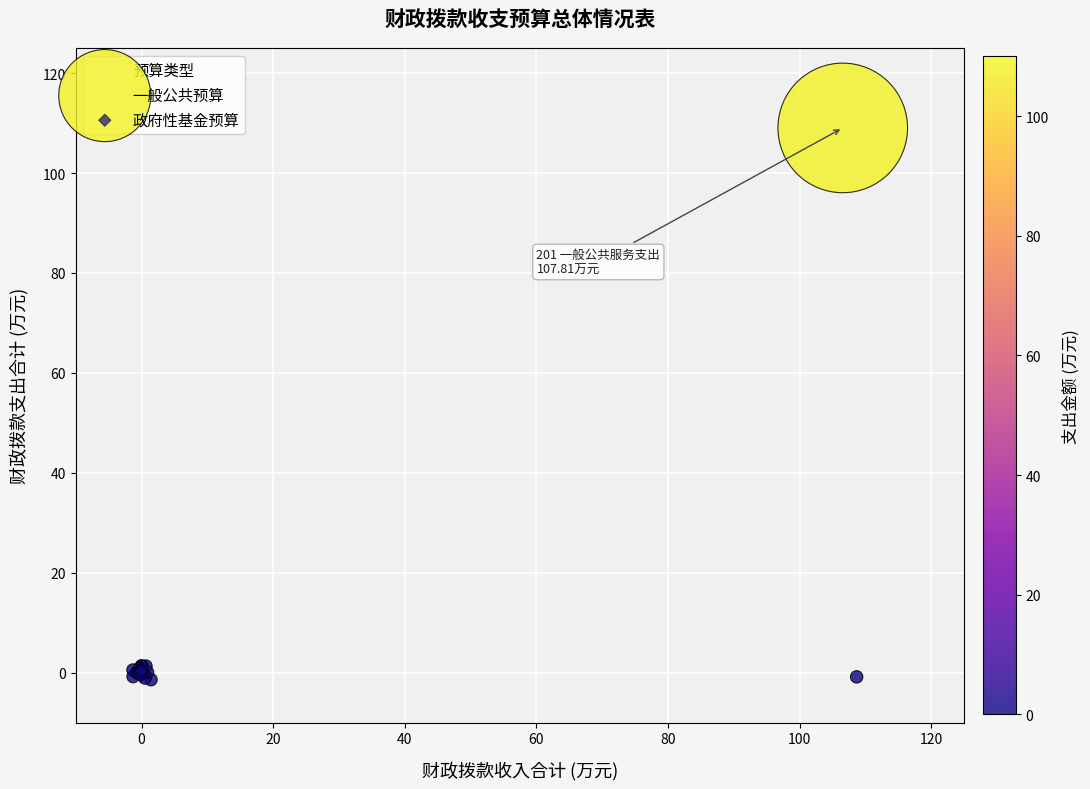

What are all the series names shown in the legend?

一般公共预算, 政府性基金预算